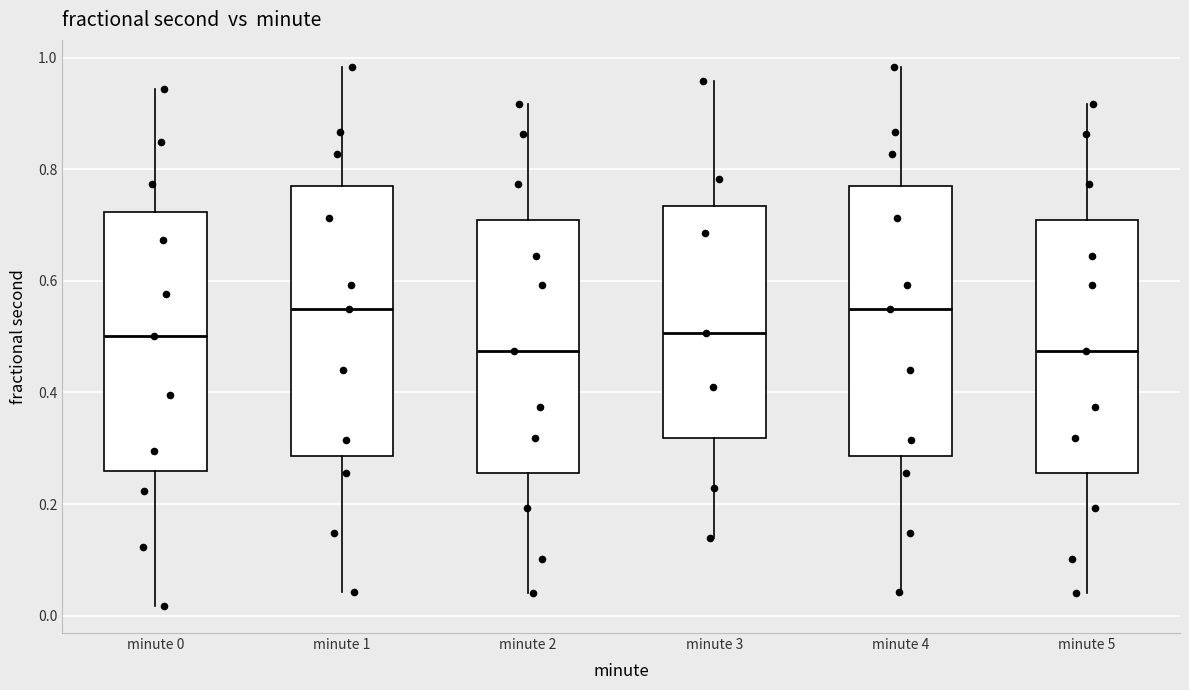

Where does the median line of the box for minute 3 sit on the y-axis? The values are not printed on the chart, so give them approximately, as read against the axis.

0.50